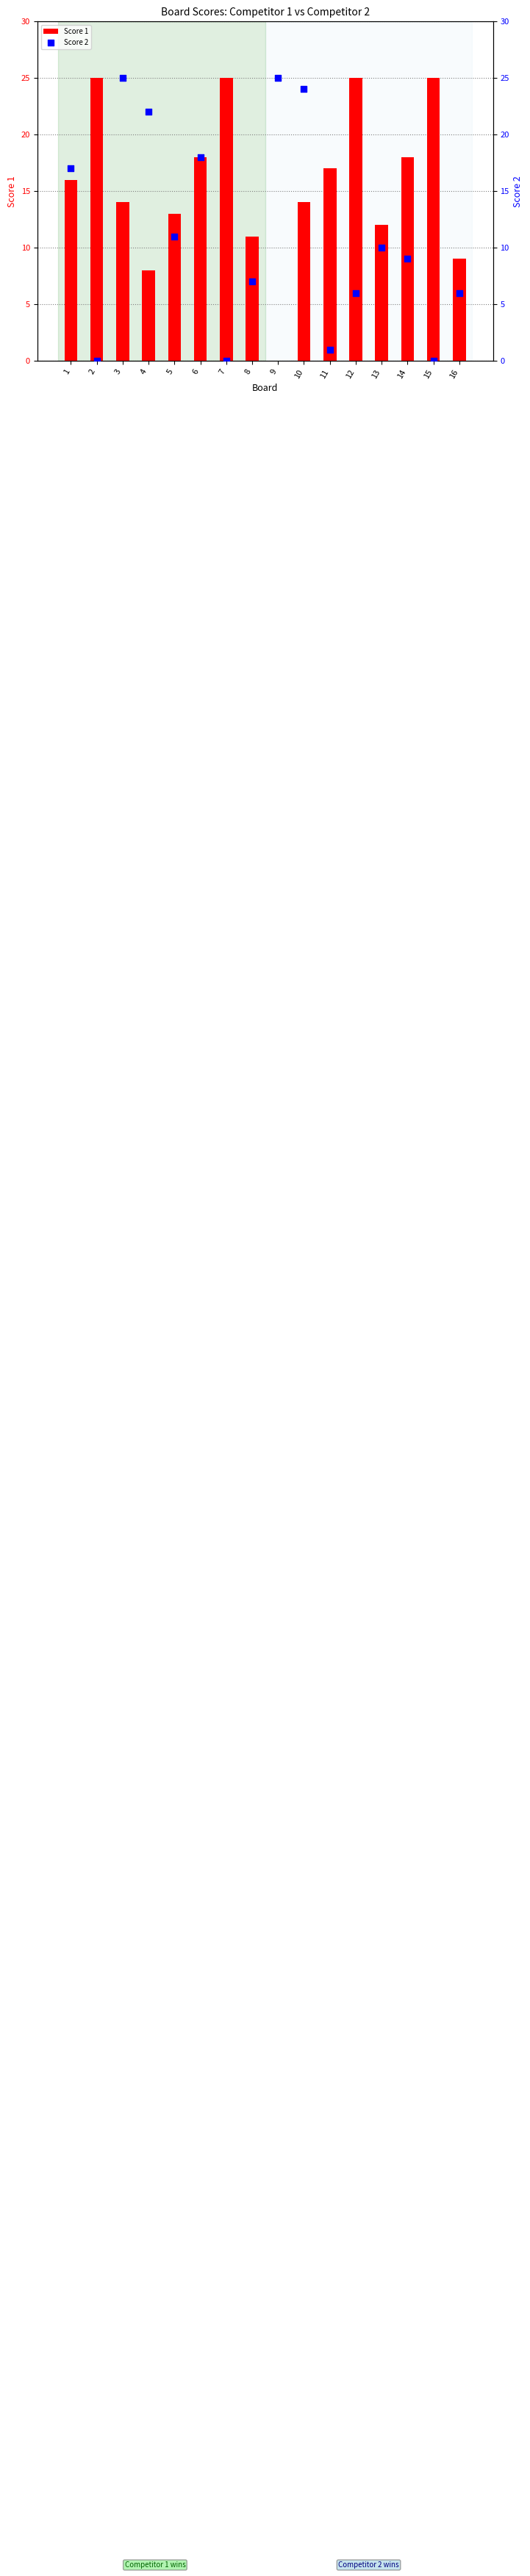

What is the total value across all series at 9?

25